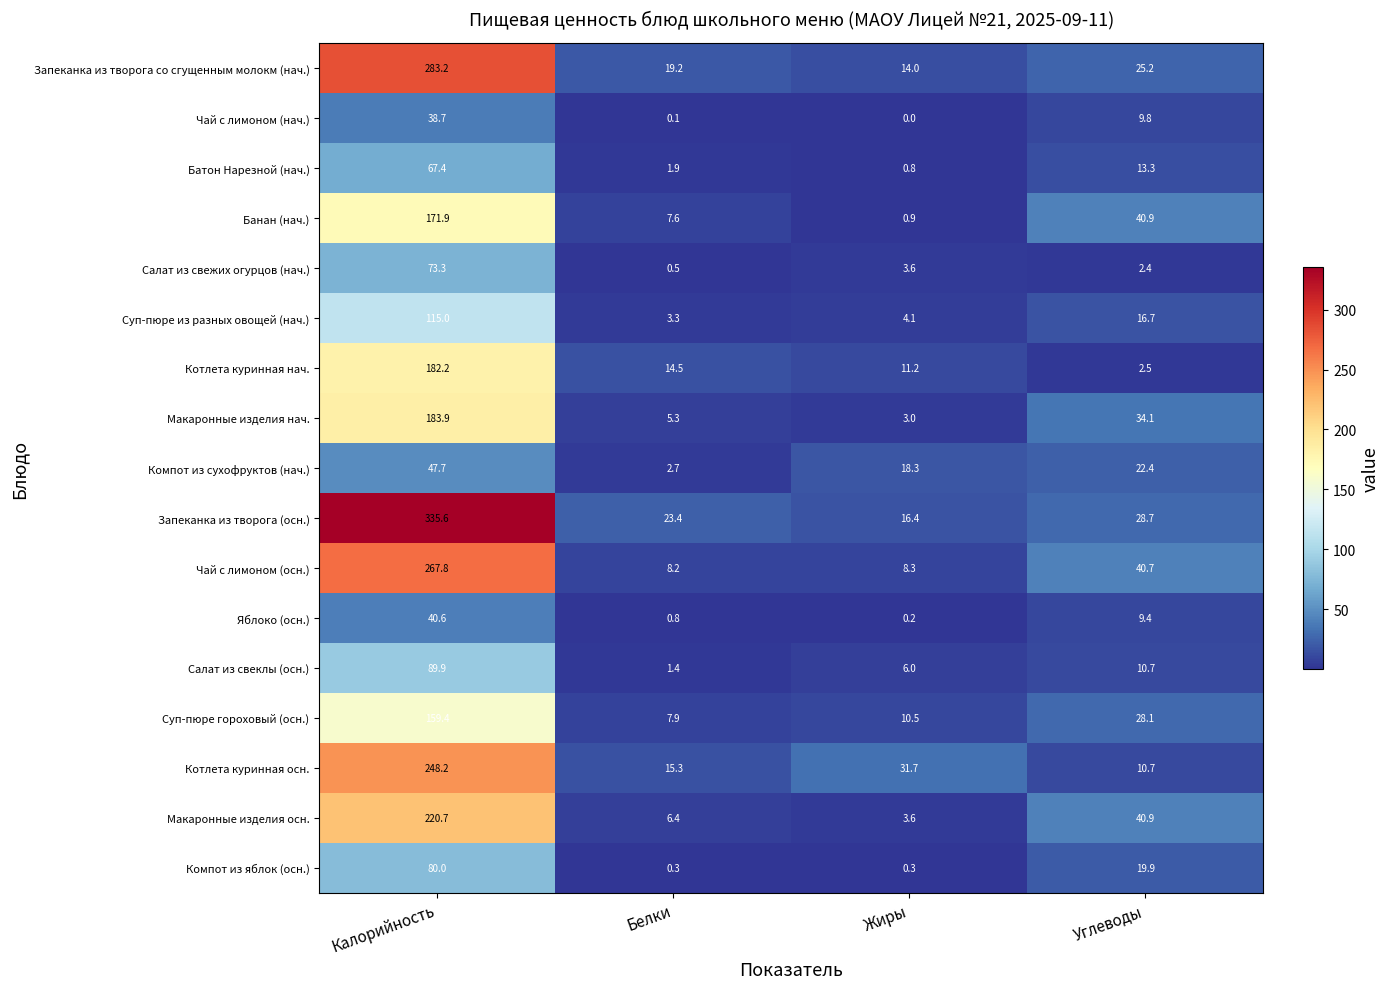

At which category is the sum across all series the highest?

Калорийность